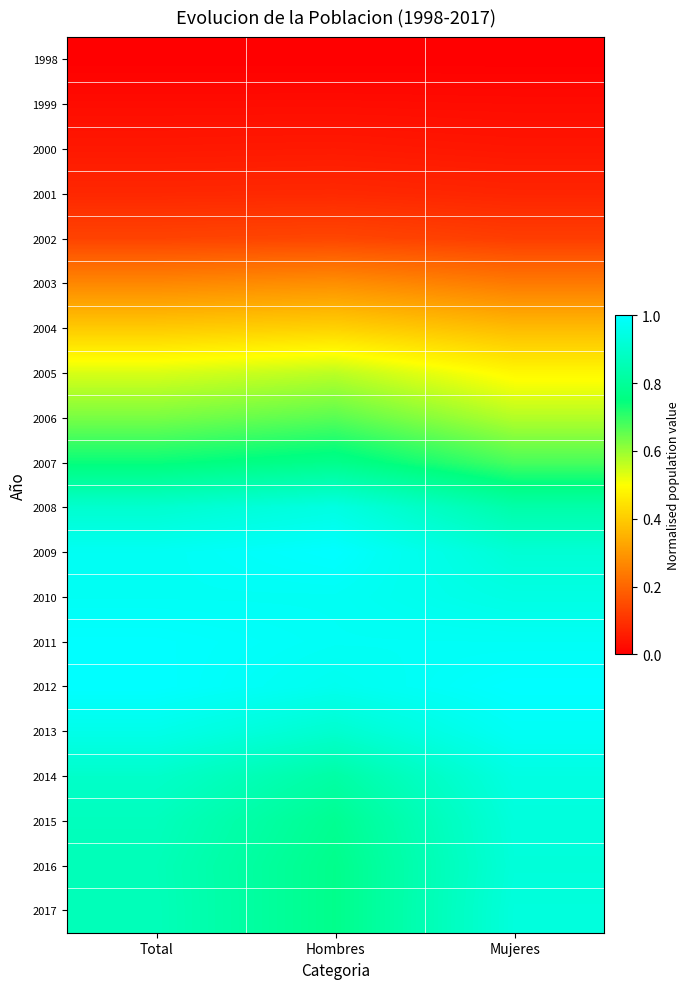

What is the total value across all series at Mujeres?

12.0